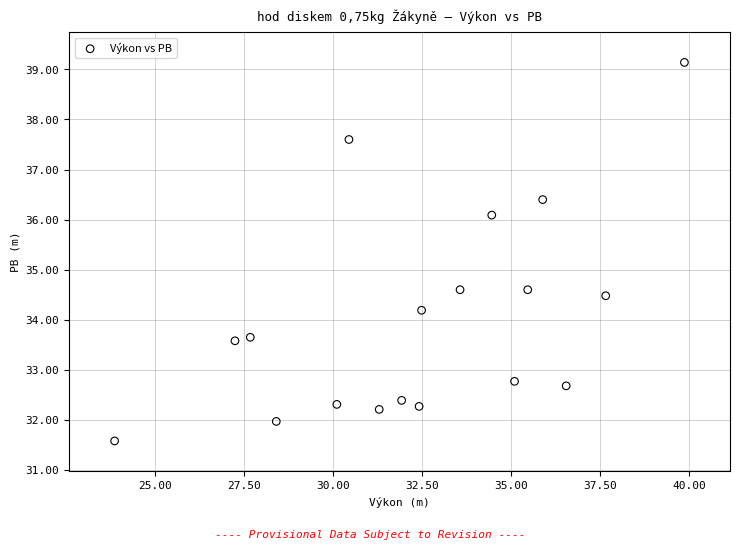

What is the range of X values (max minus min)?

16.0